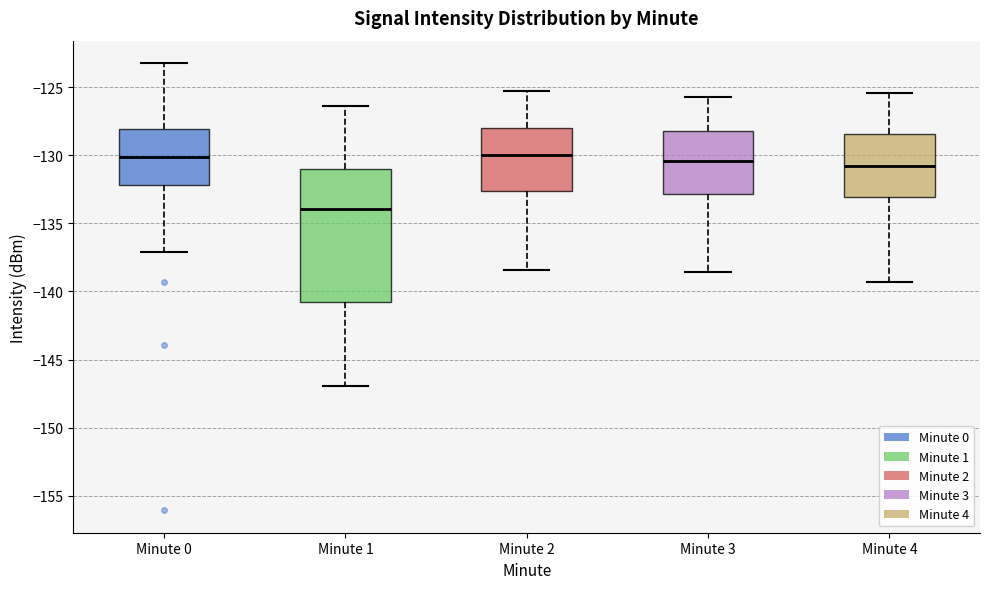

Where is the lower edge of the box for Minute 0 on the y-axis? The values are not printed on the chart, so give them approximately, as read against the axis.

-132.0